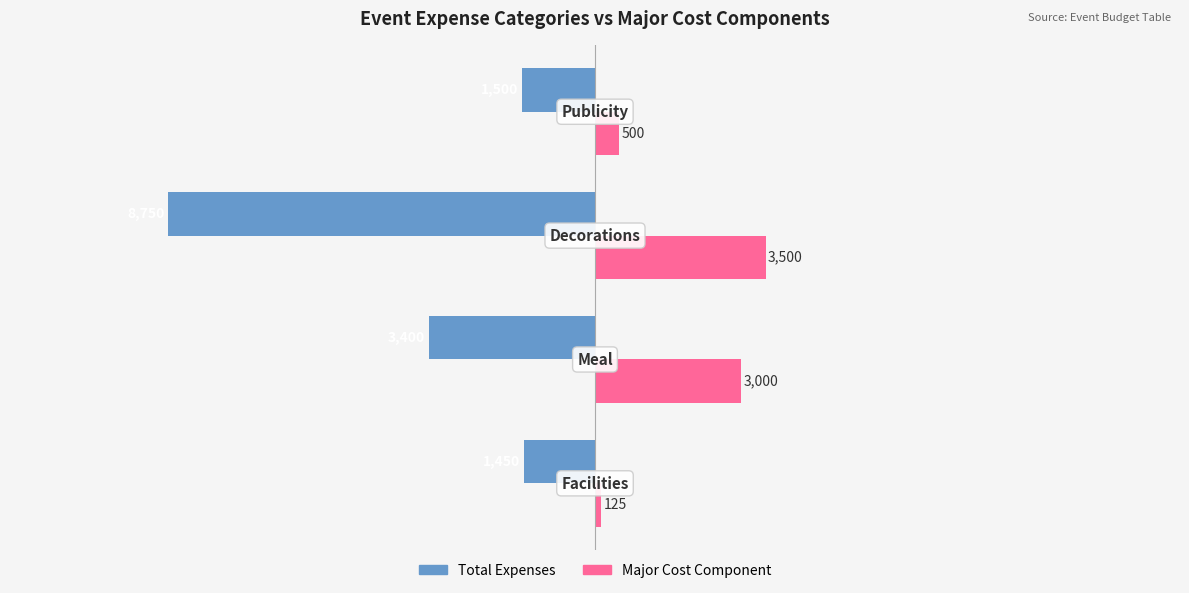

Which series has the largest total across all categories?

Major Cost Component